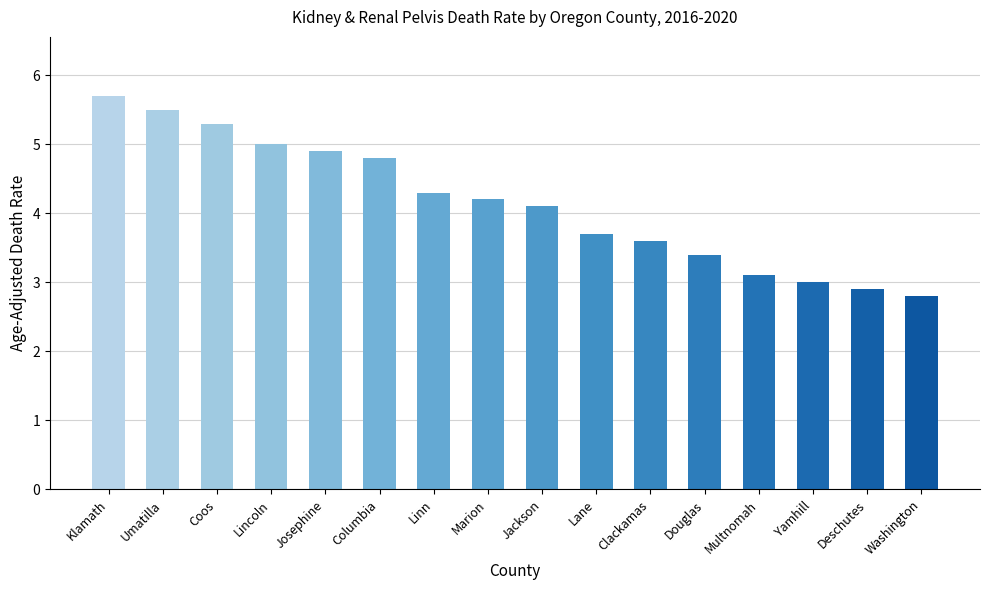

Reading left to right, what are all the values shown in this chart?

5.7	5.5	5.3	5.0	4.9	4.8	4.3	4.2	4.1	3.7	3.6	3.4	3.1	3.0	2.9	2.8